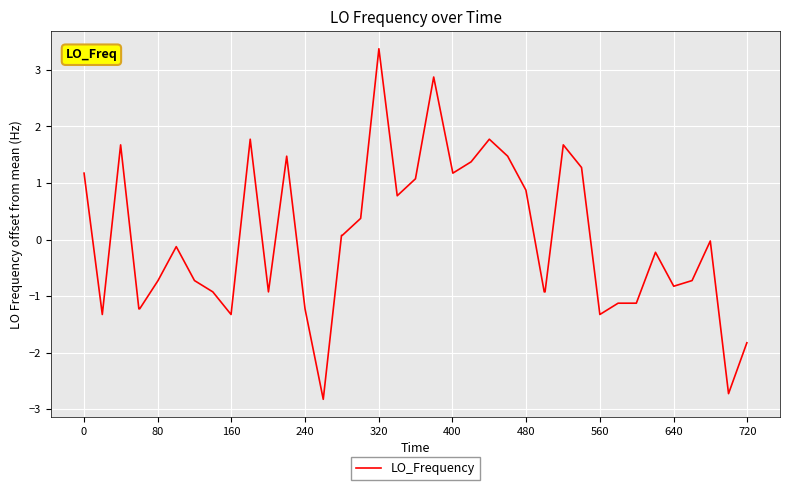

What is the greatest value displayed?

3.4